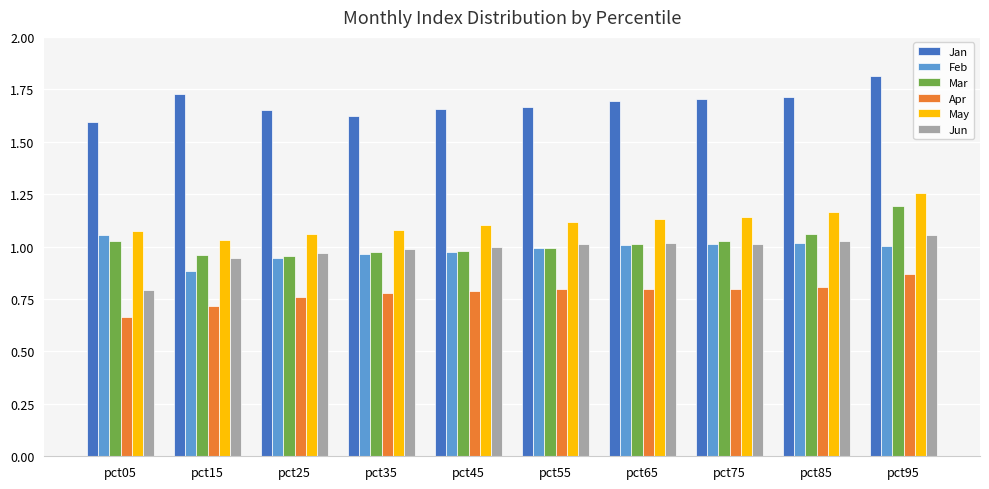

The Feb series shows 0.9 at pct25. True or false?

True